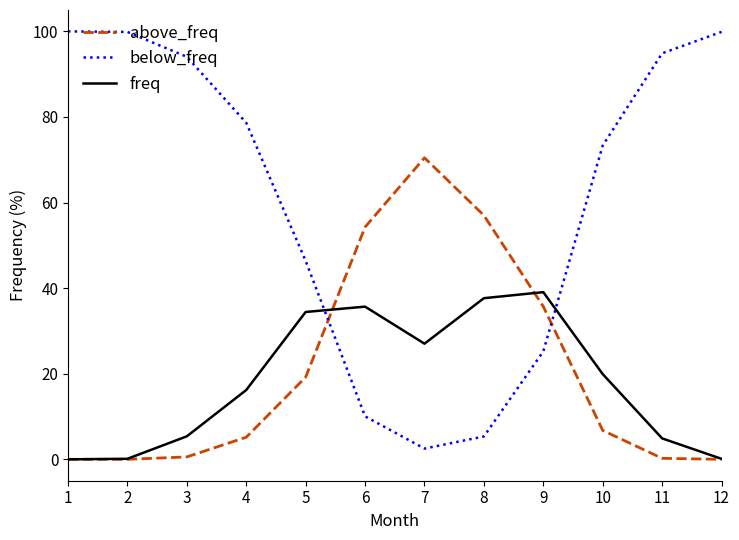

Which series has the largest total across all categories?

below_freq